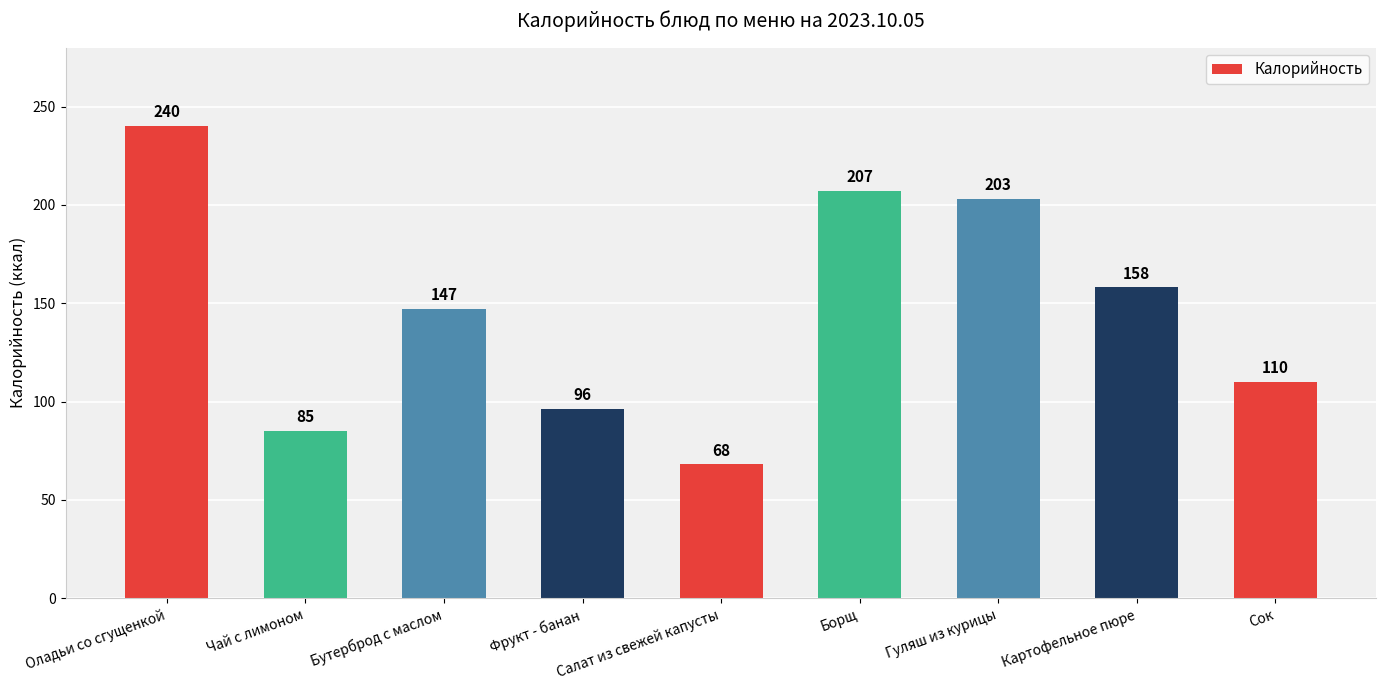

How many values are below 147?

4